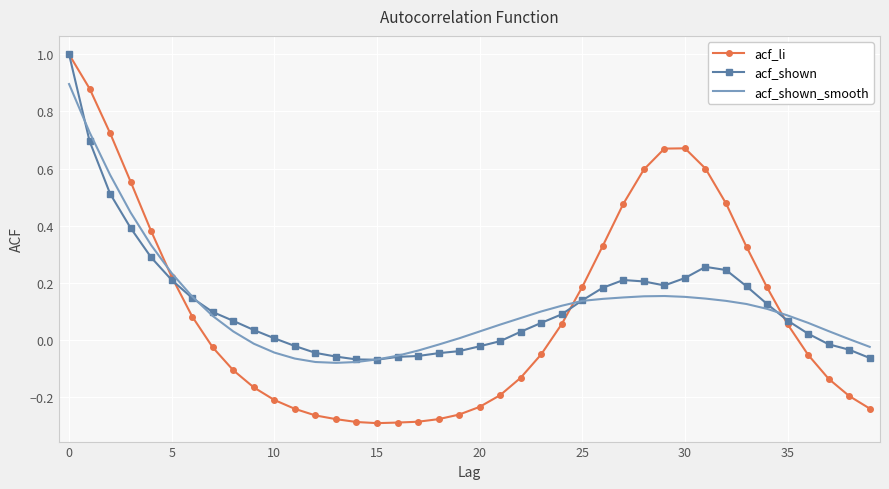

Count the number of data series in this chart.

3